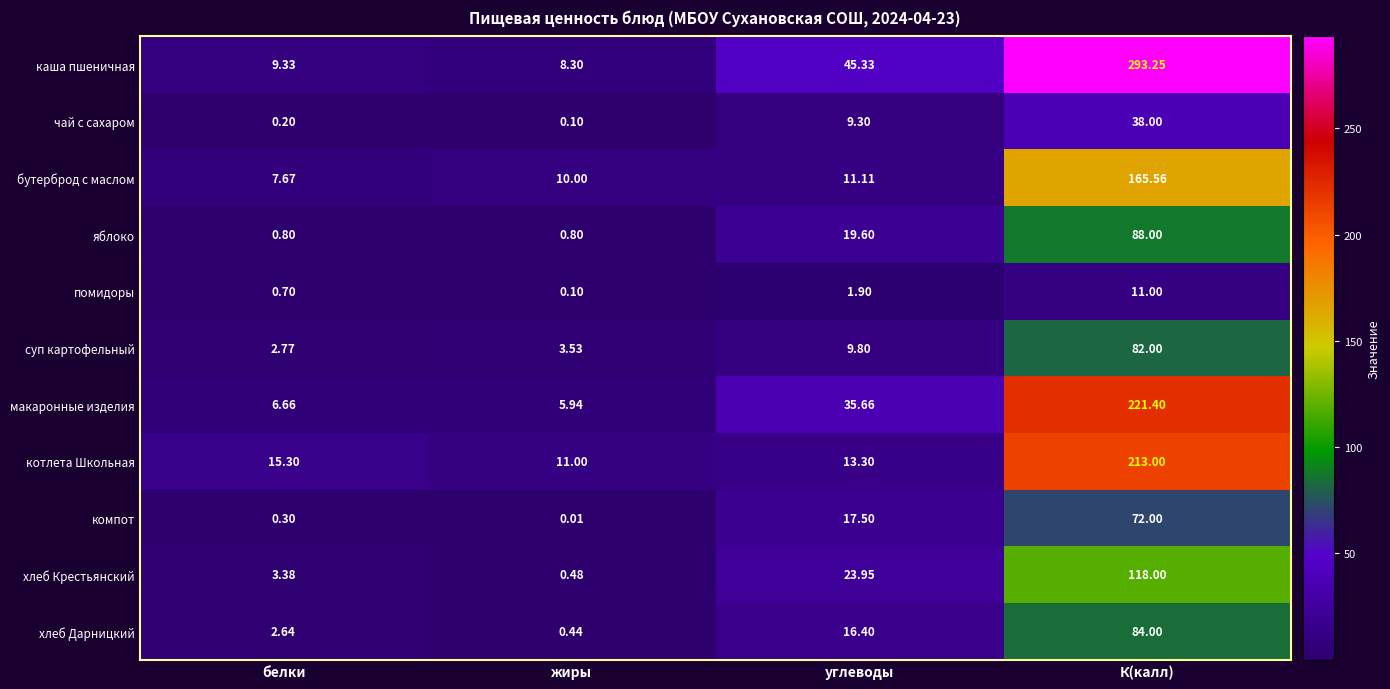

At which label does каша пшеничная reach its minimum?

жиры